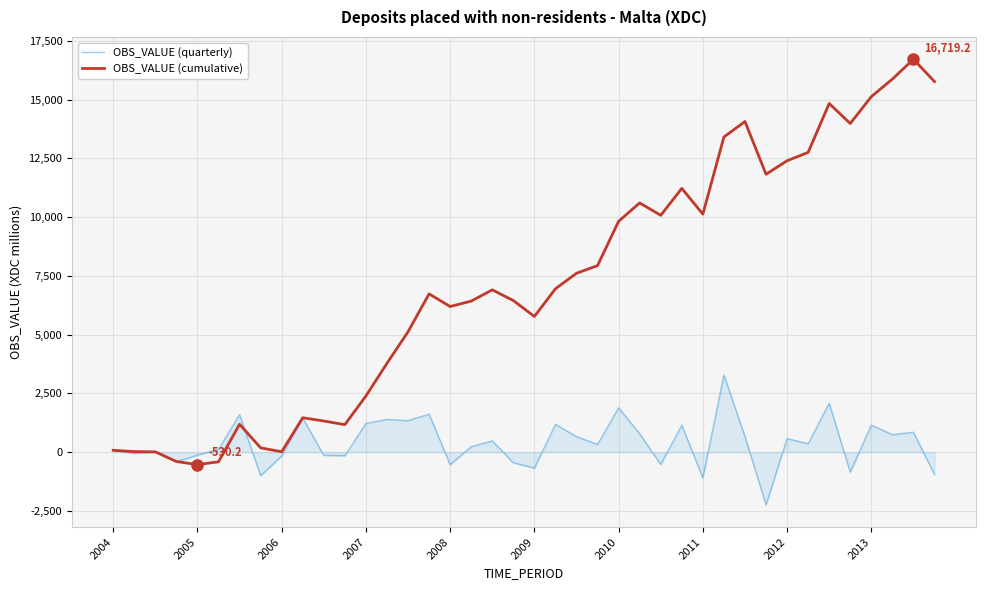

What is the maximum value shown in the chart?

16719.2